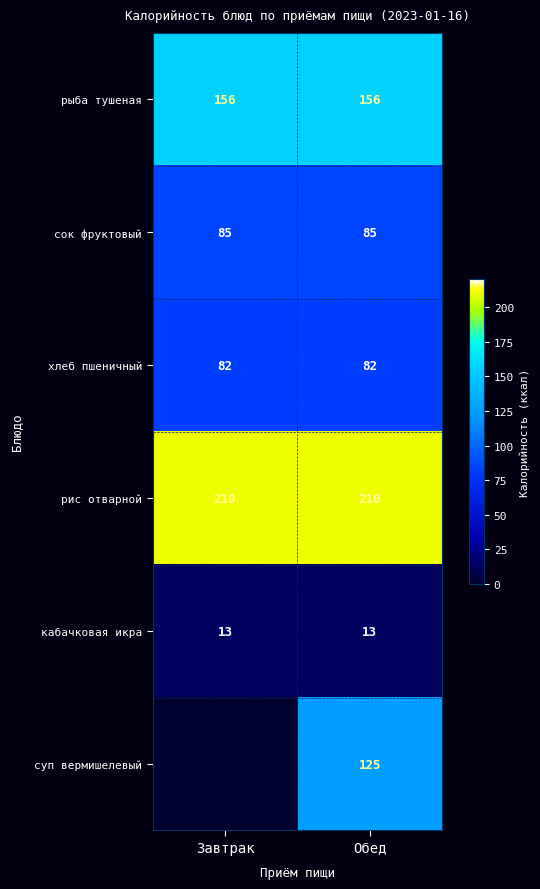

Is the value of рис отварной at Завтрак greater than the value of хлеб пшеничный at Завтрак?

Yes